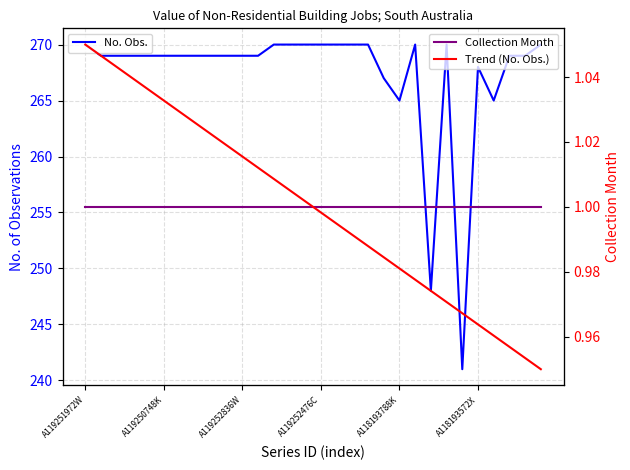

Which series has the widest spread of values?

No. Obs.